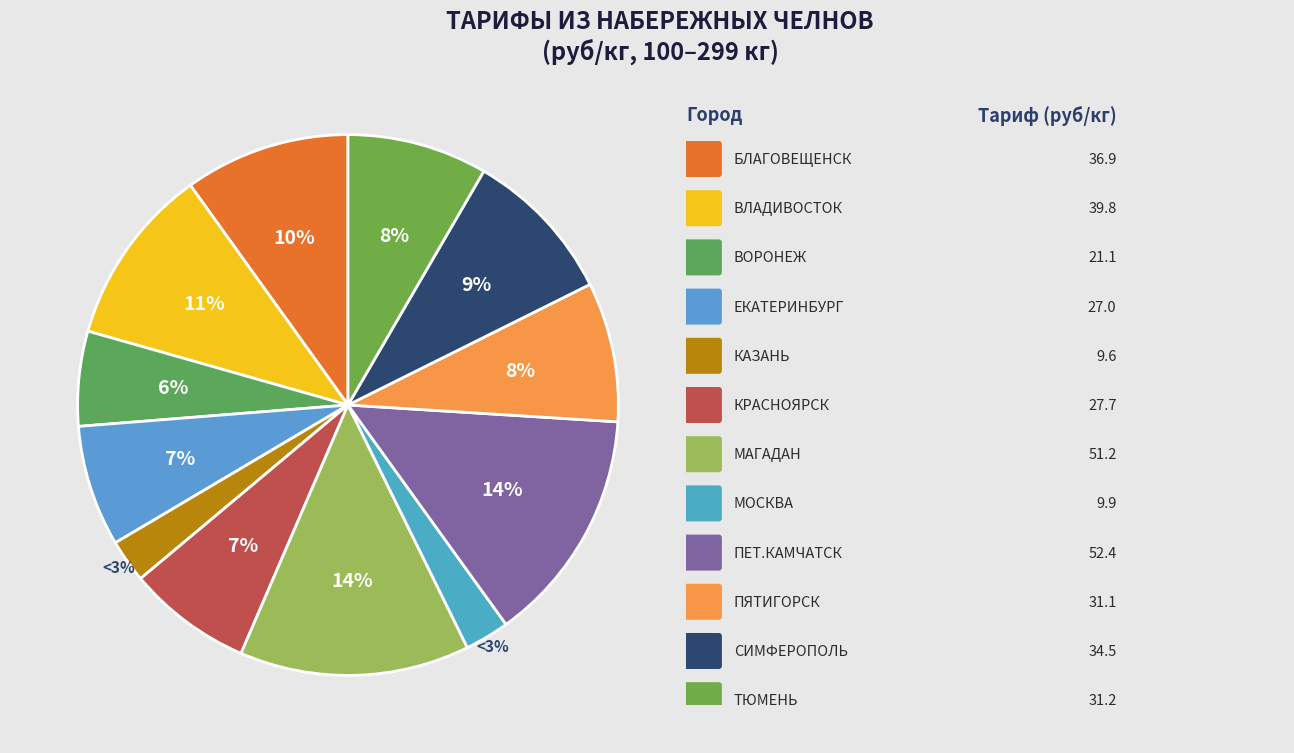

How many slices are in this pie chart?

12